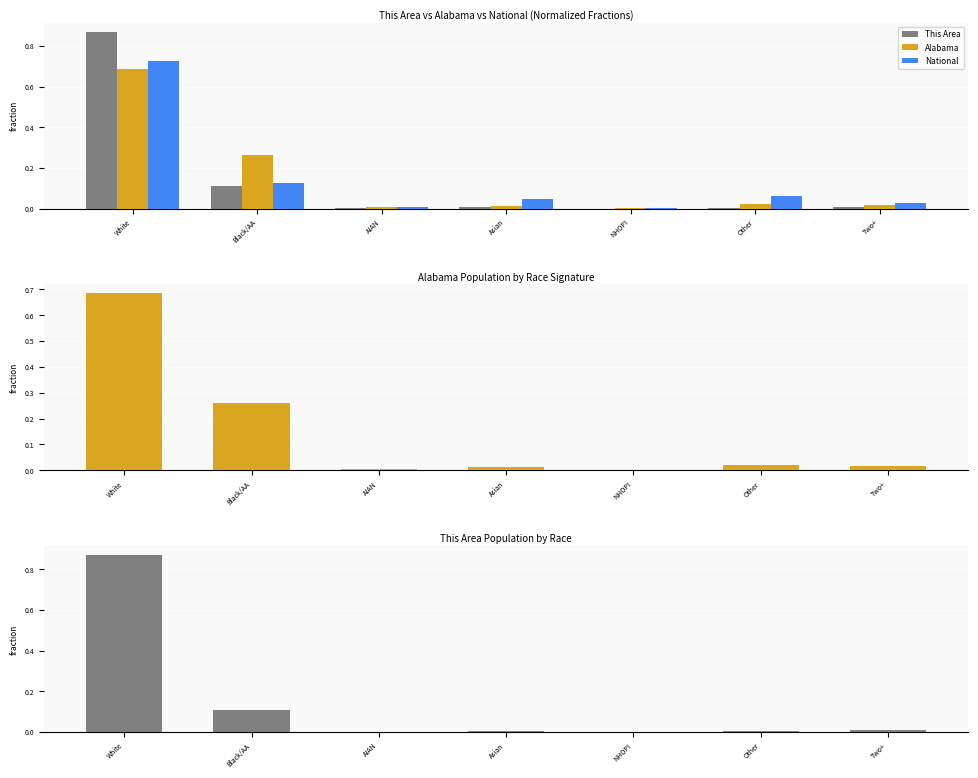

Reading right to left, list all the values displayed in this chart.

This Area: Two+=0.0	Other=0.0	NHOPI=0.0	Asian=0.0	AIAN=0.0	Black/AA=0.1	White=0.9
Alabama: Two+=0.0	Other=0.0	NHOPI=0.0	Asian=0.0	AIAN=0.0	Black/AA=0.3	White=0.7
National: Two+=0.0	Other=0.1	NHOPI=0.0	Asian=0.0	AIAN=0.0	Black/AA=0.1	White=0.7